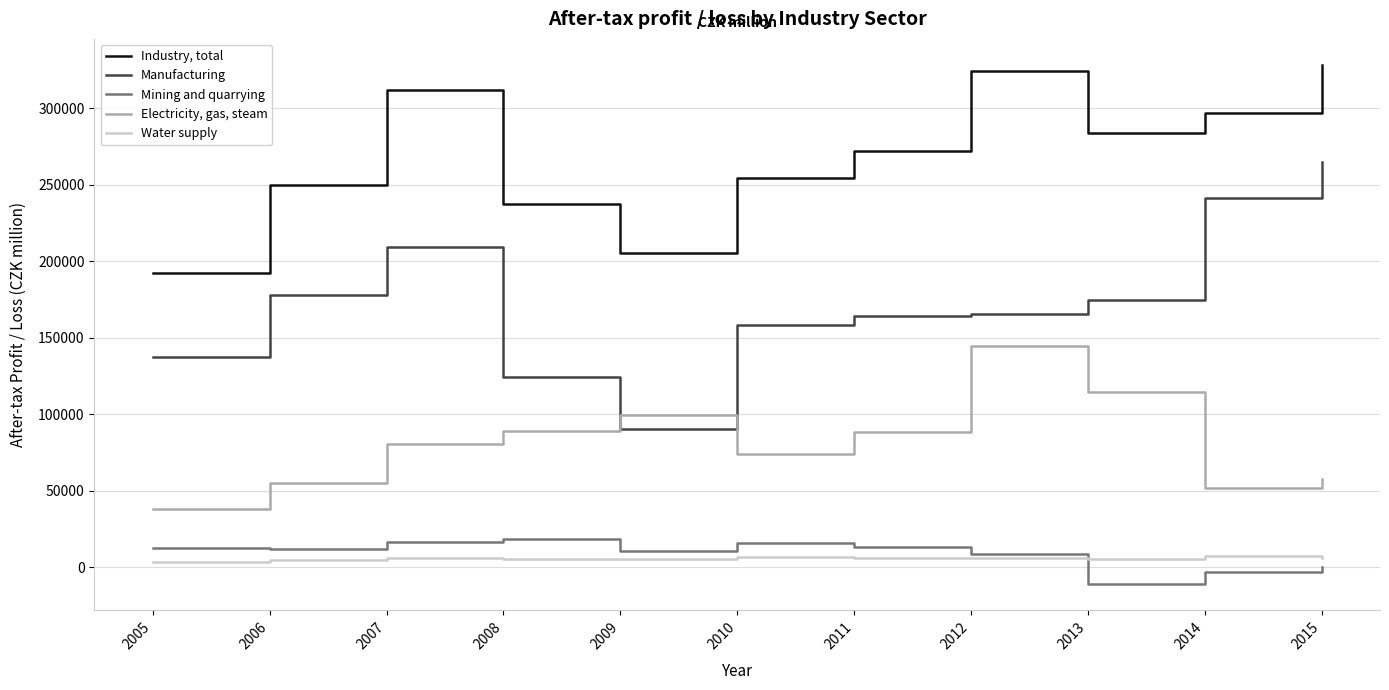

What is the total value across all series at 2013?

567303